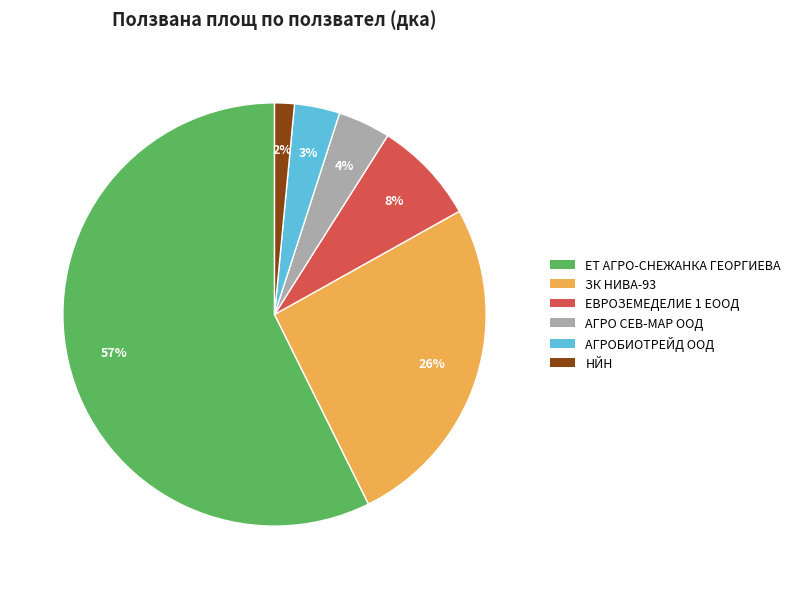

Which has a higher value, АГРО СЕВ-МАР ООД or ЕВРОЗЕМЕДЕЛИЕ 1 ЕООД?

ЕВРОЗЕМЕДЕЛИЕ 1 ЕООД